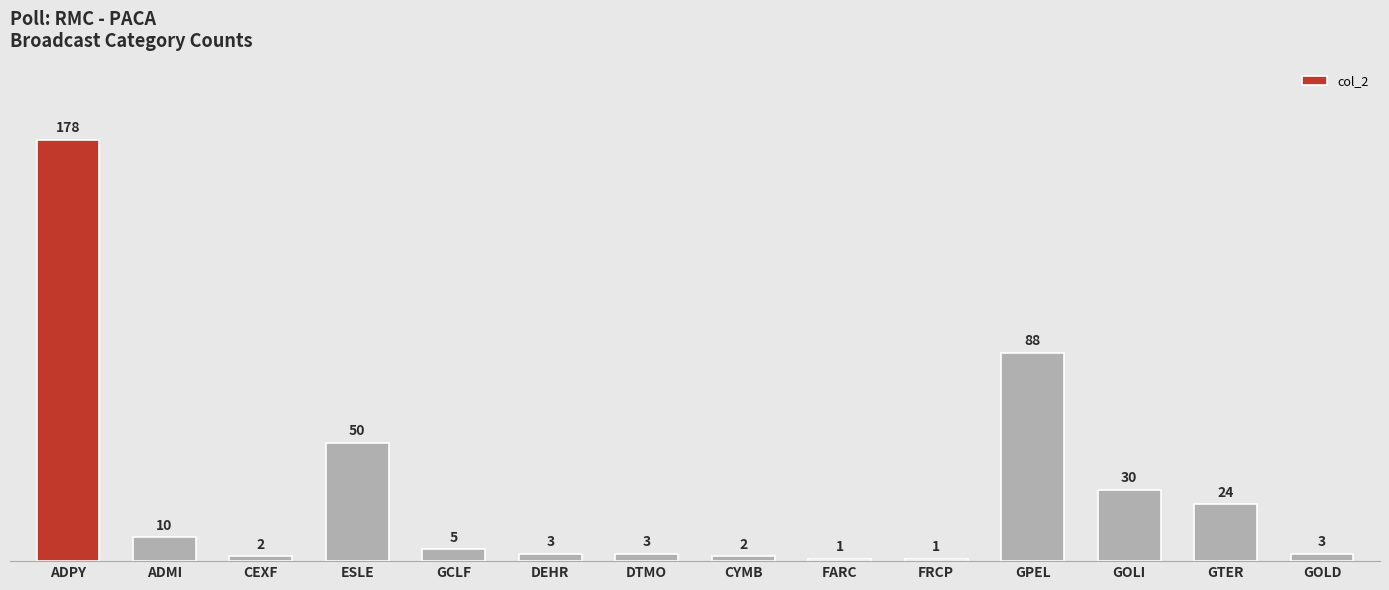

Is it true that the value at GOLI is 48?

False